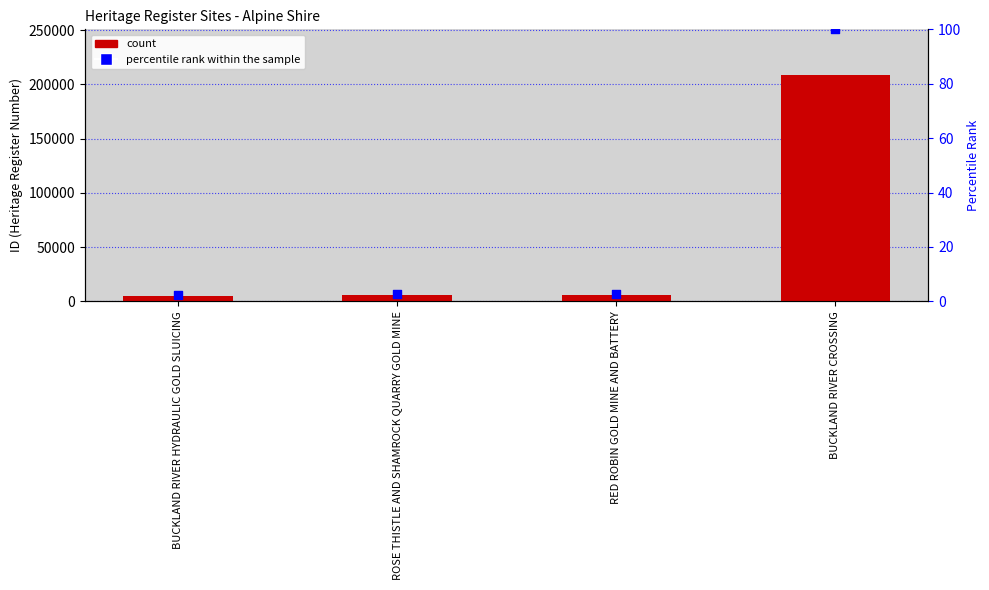

Which series has the widest spread of Y values?

ID